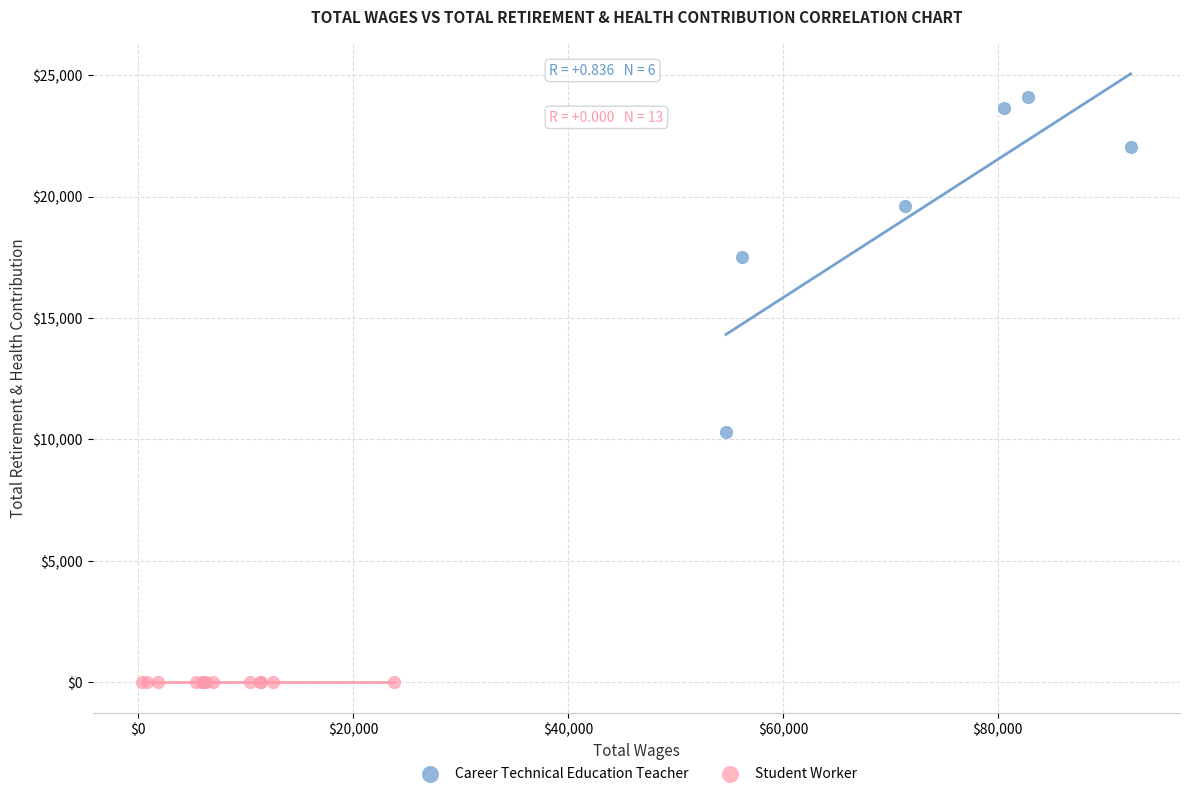

Which series contains the lowest Y value?

Student Worker